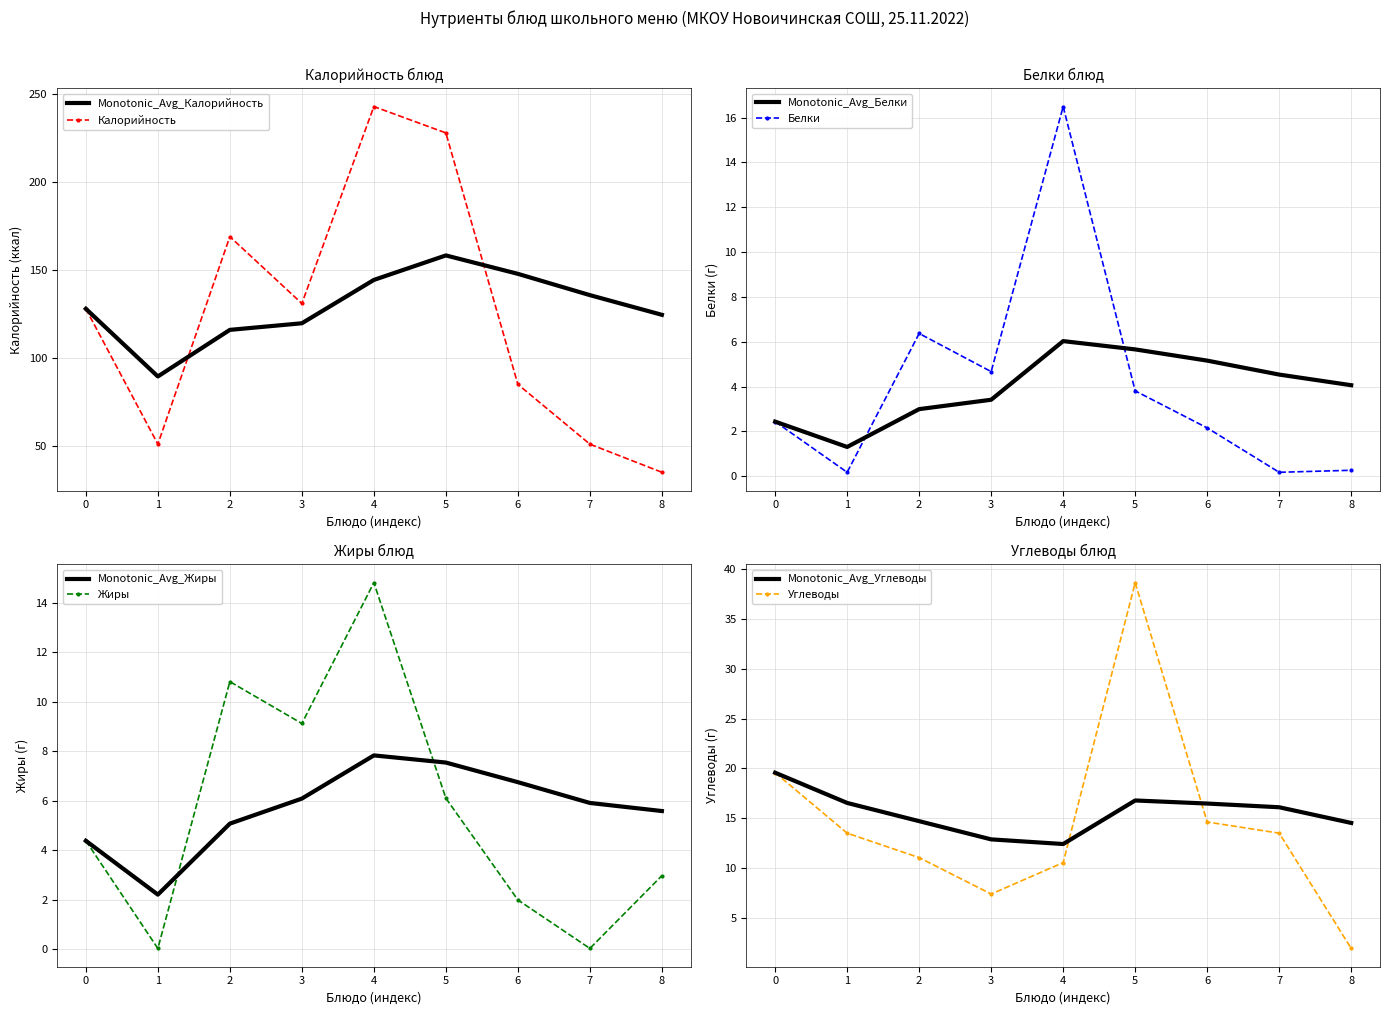

Where is the first local maximum for Калорийность?

2